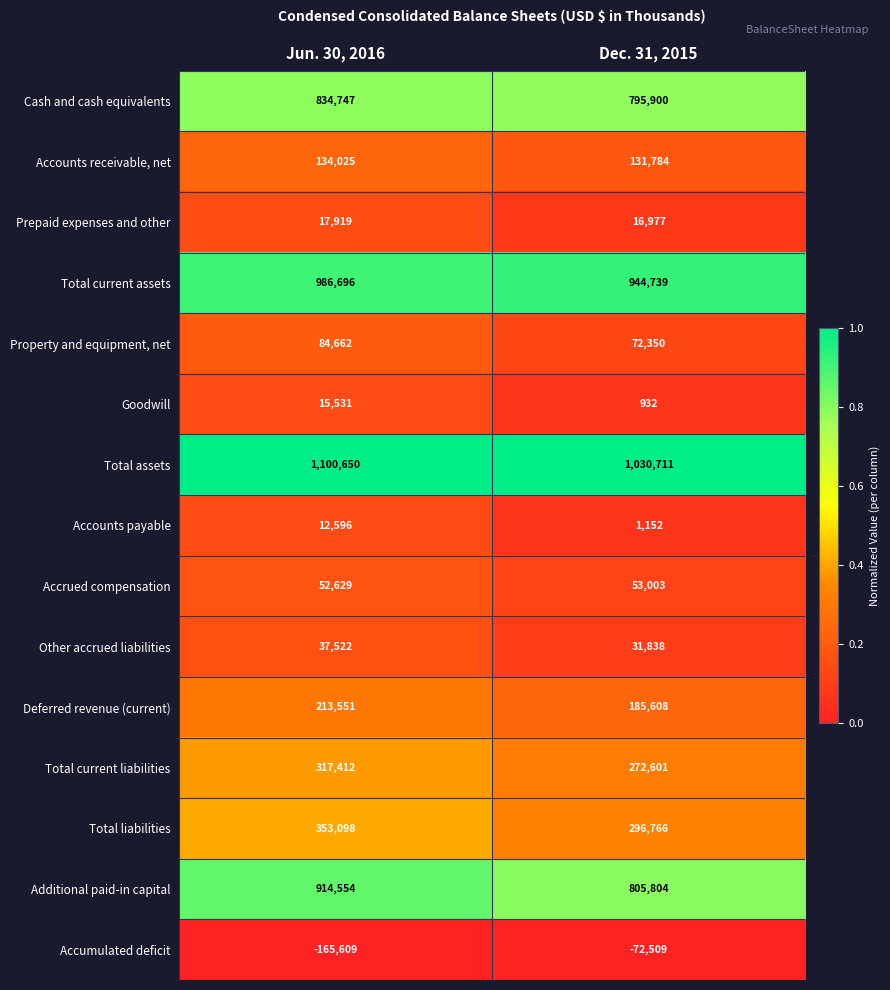

The Prepaid expenses and other series shows 17919 at Jun. 30, 2016. True or false?

True